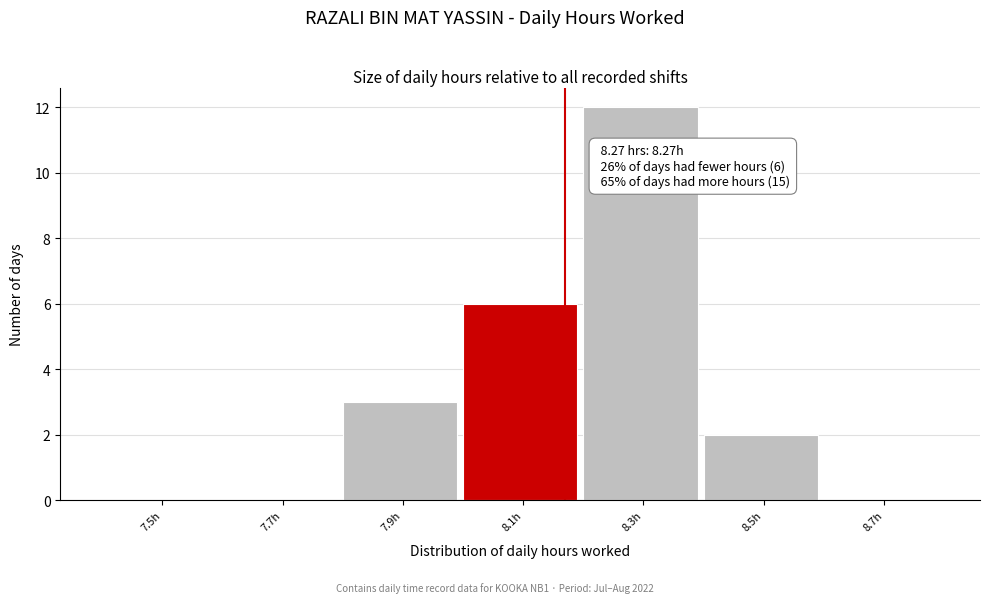

Reading left to right, list all the values displayed in this chart.

7.5h=0	7.7h=0	7.9h=3	8.1h=6	8.3h=12	8.5h=2	8.7h=0